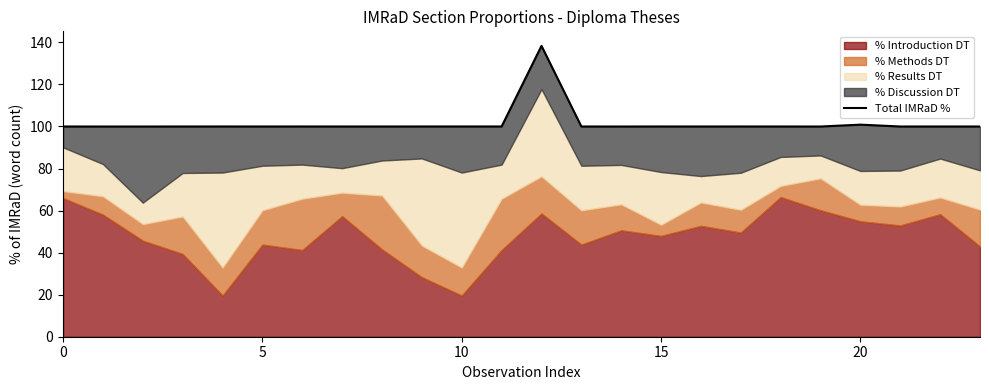

What is the greatest value displayed?

138.3